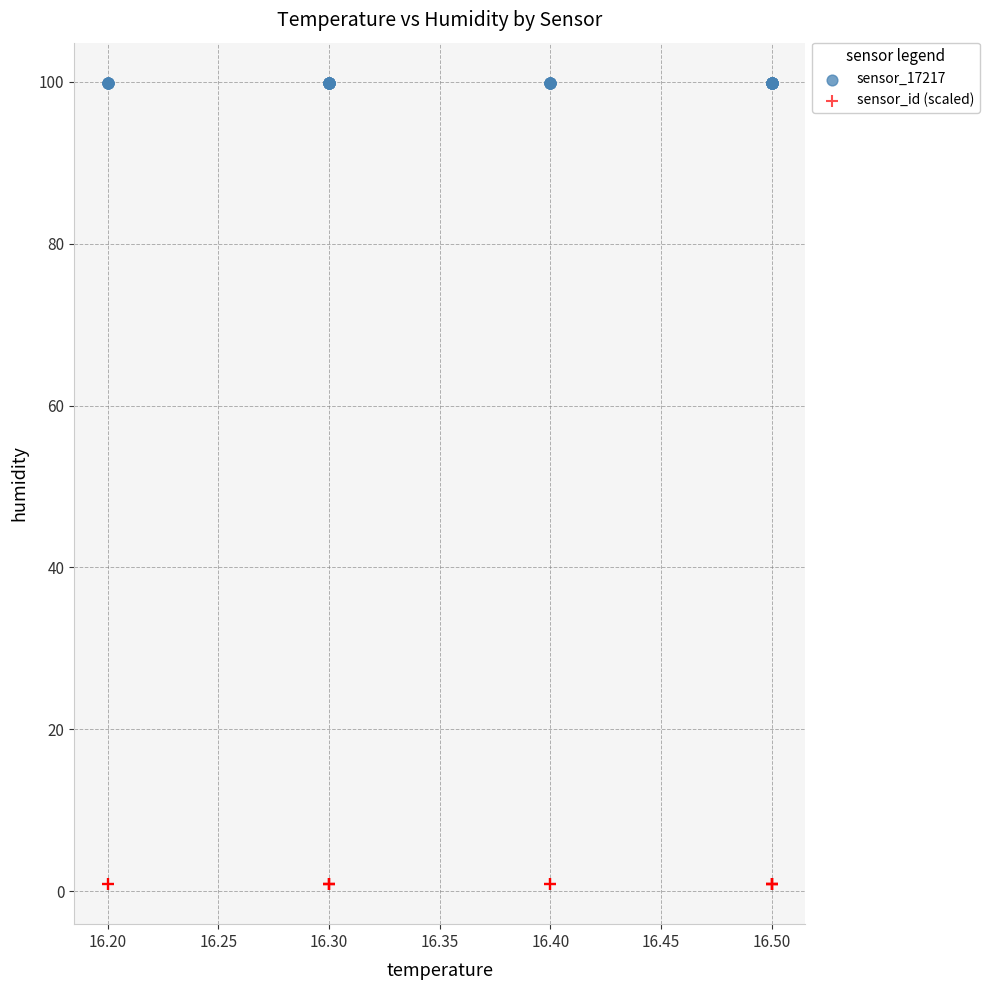

Which series reaches the minimum Y coordinate?

sensor_id (scaled)